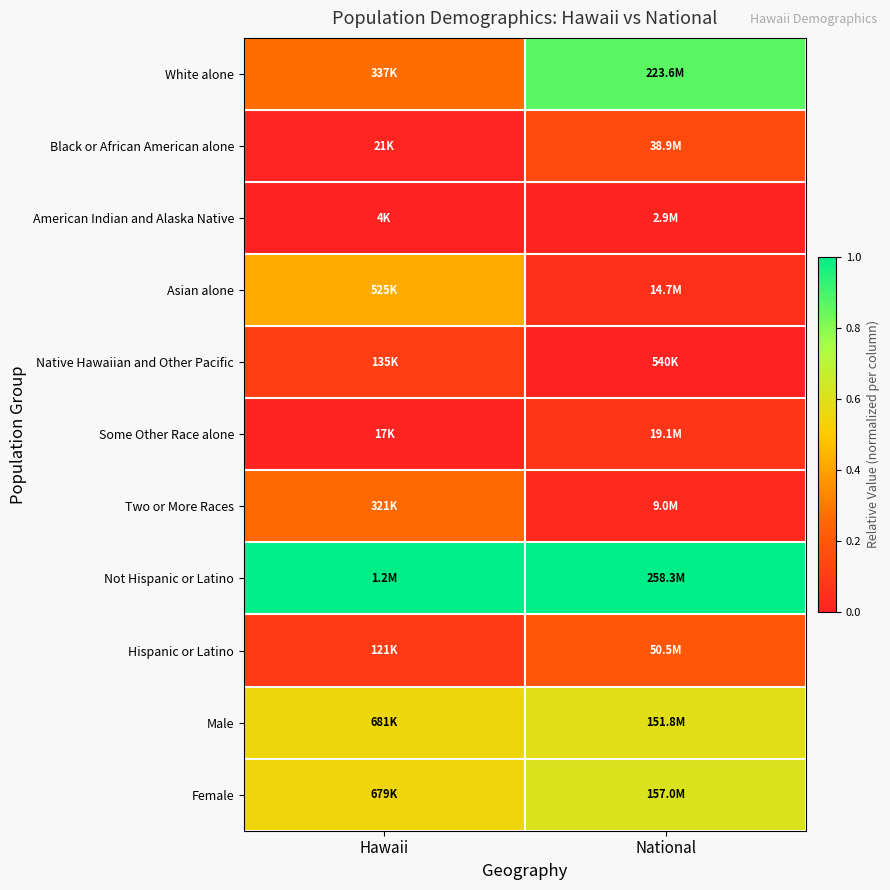

Between Hawaii and National, which is larger?

National